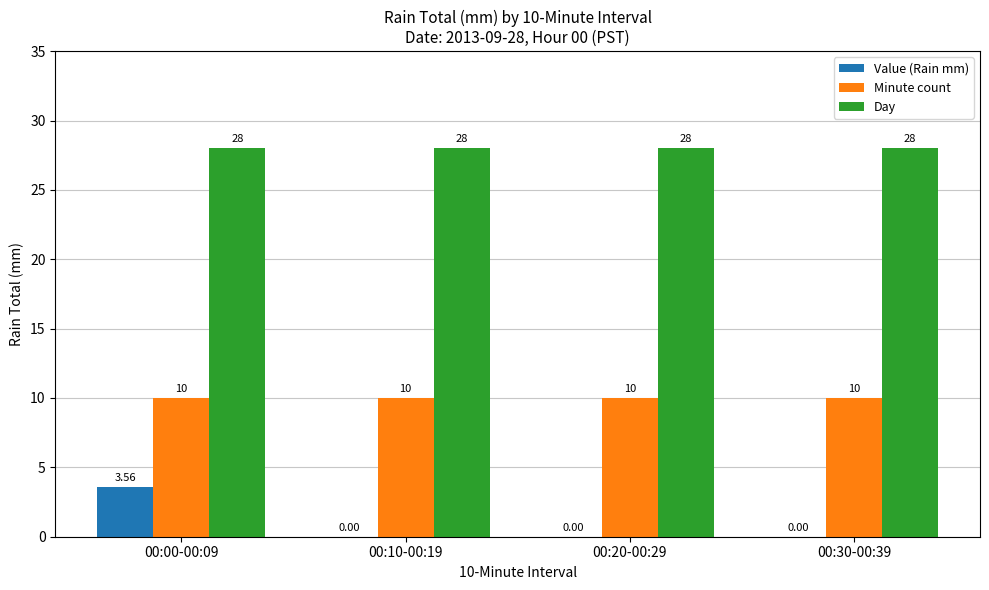

The value of Day at 00:20-00:29 is 28.0. True or false?

True